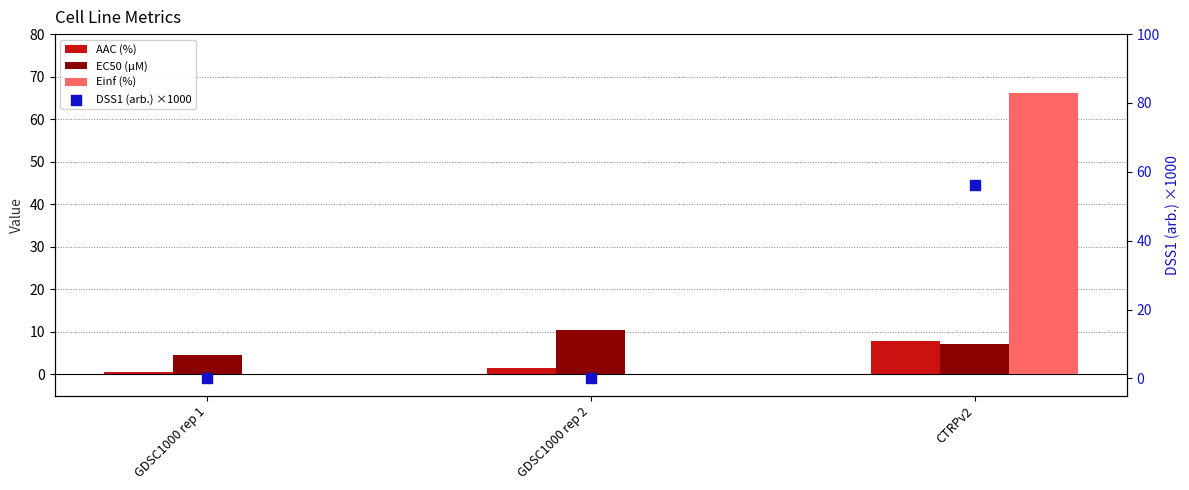

Which series has the largest Y range (max minus min)?

Einf (%)